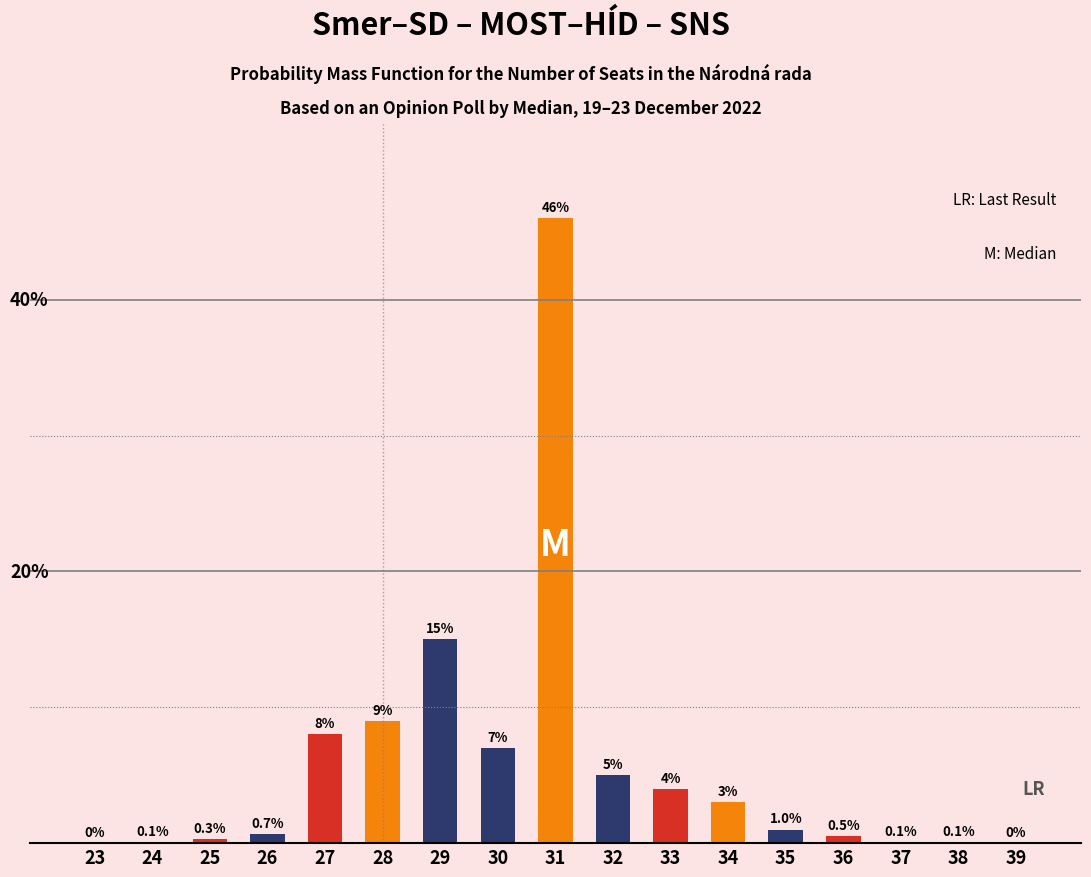

What is the difference between the maximum and minimum values?

46.0